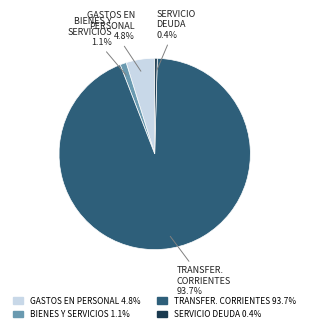

Is there a majority slice in this chart?

Yes